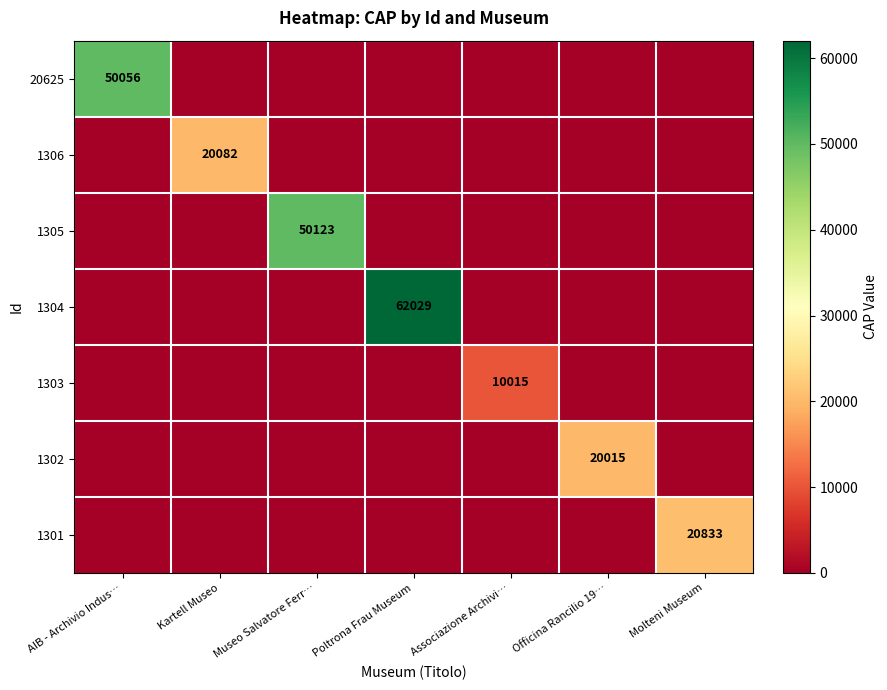

The value of 1303 at Associazione Archivi… is 2263. True or false?

False